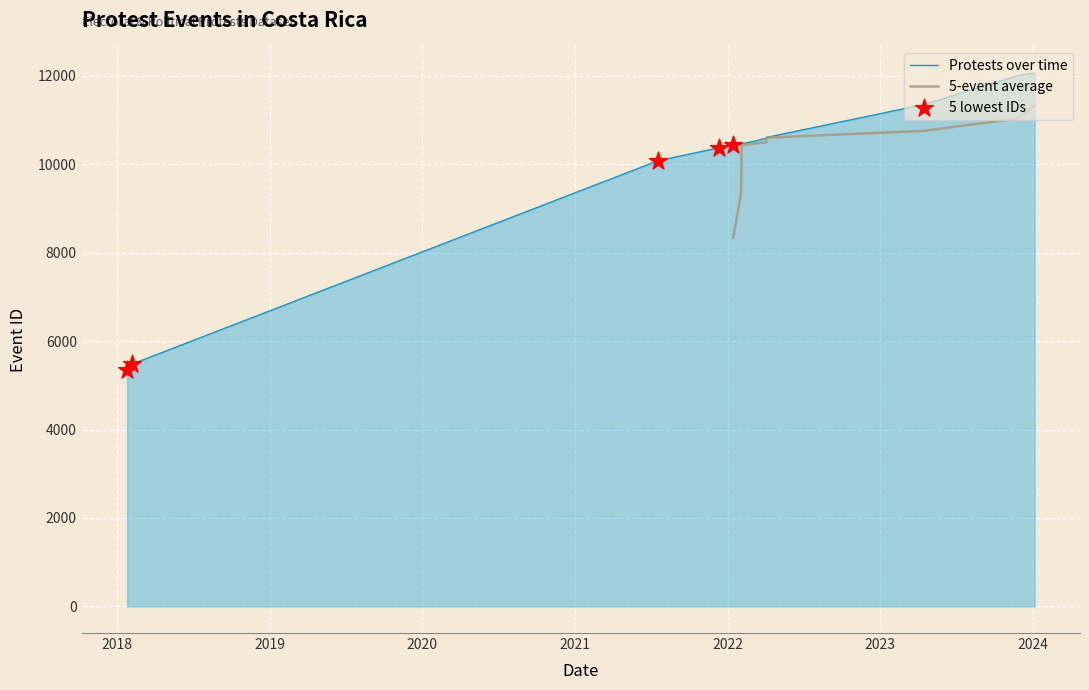

What is the change in value from 2021-07-18 to 2021-12-10?

+291